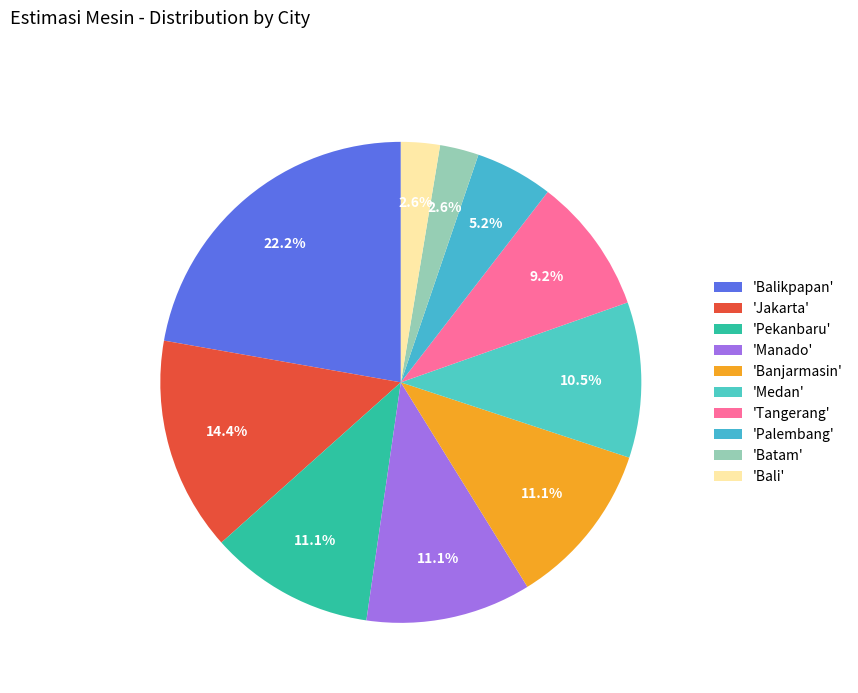

Which slice is the largest?

'Balikpapan'